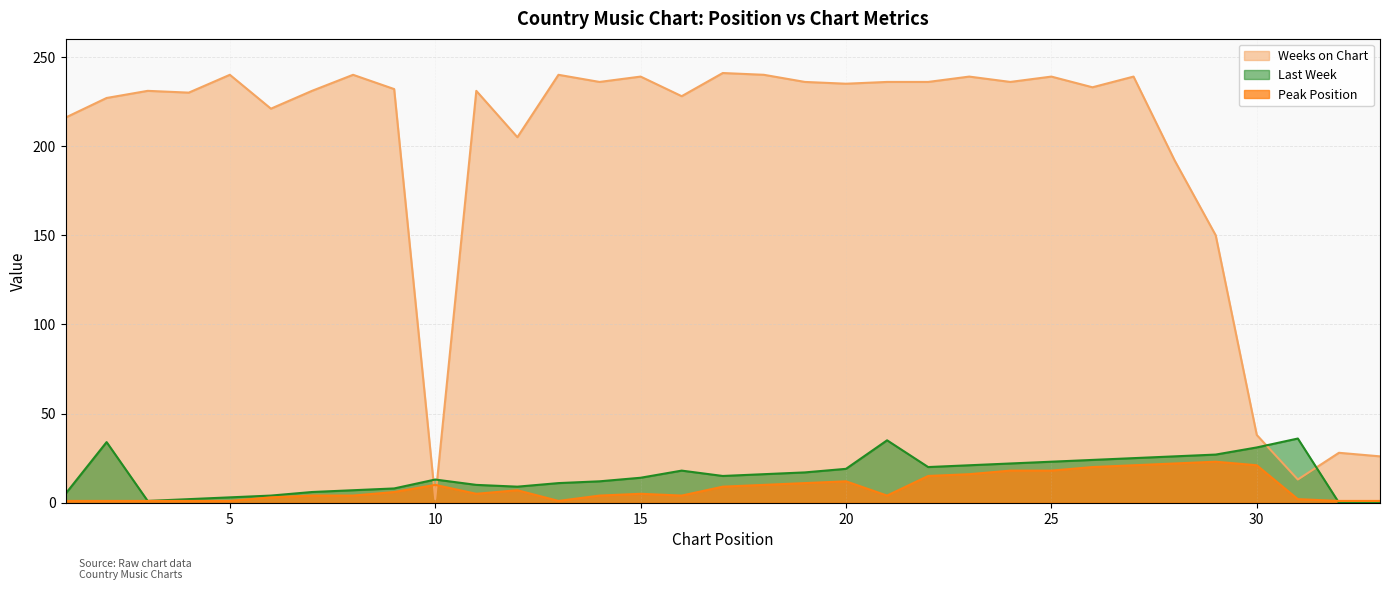

Where does the Weeks on Chart series first go above 232?

5